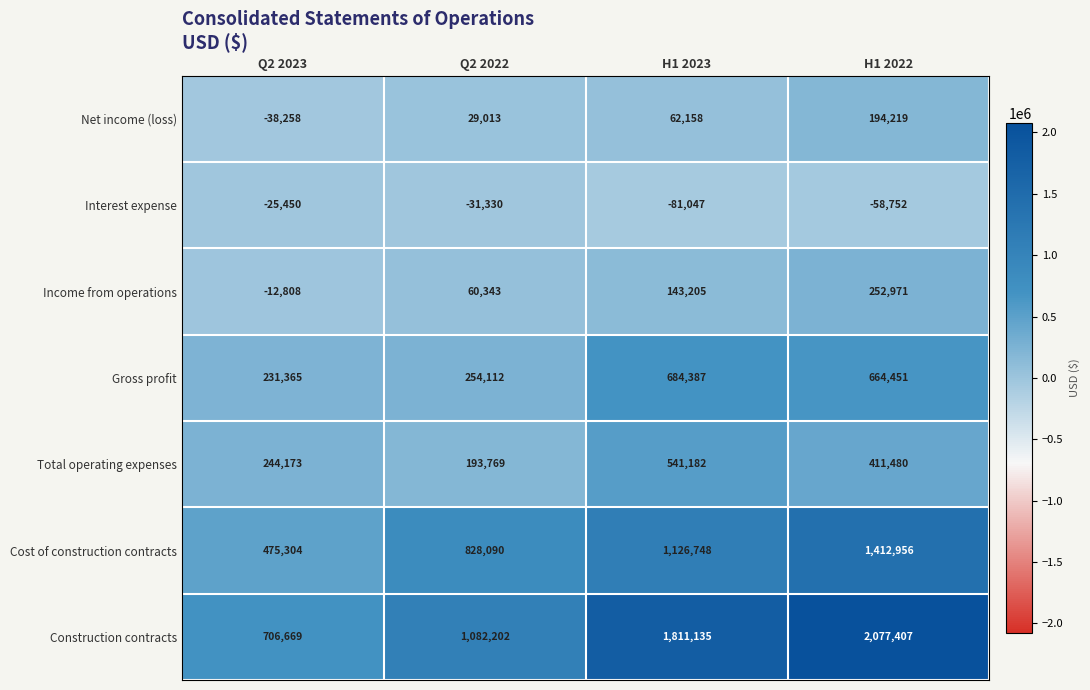

At which label does Net income (loss) reach its minimum?

Q2 2023